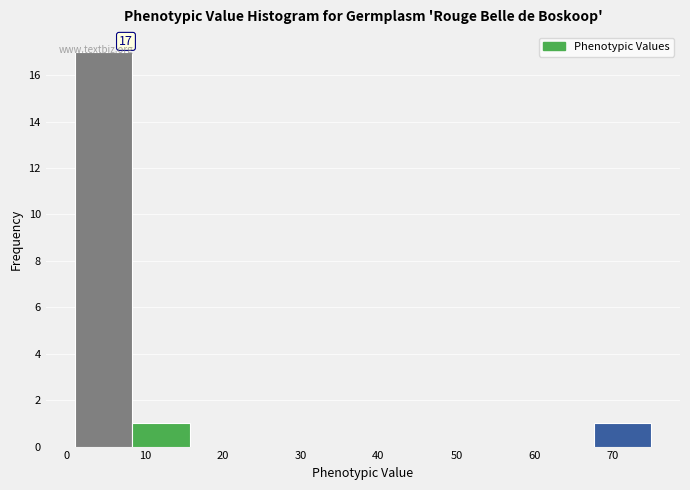

Which range on the x-axis has the tallest bar?

1.0 to 8.4